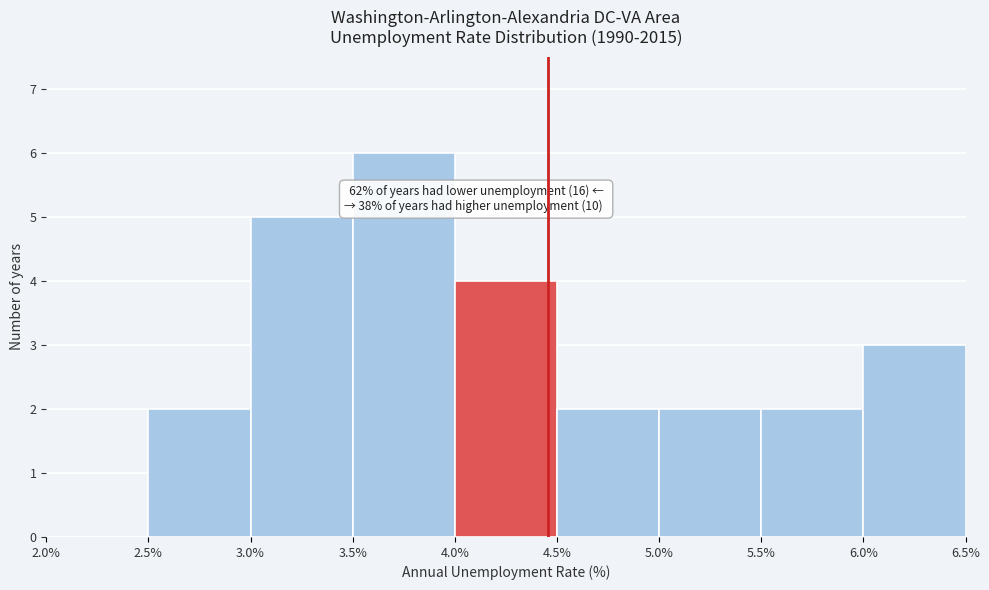

Which range on the x-axis has the tallest bar?

3.5% to 4.0%